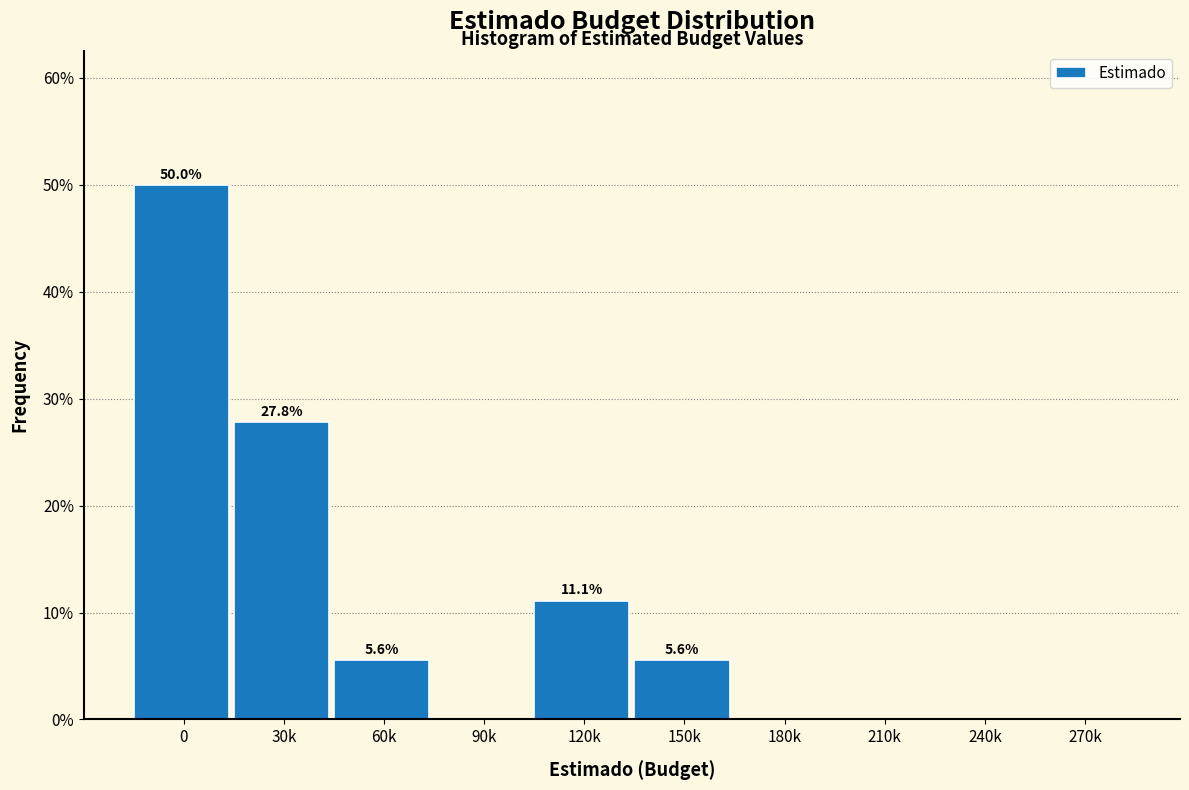

Are the bars horizontal?

No